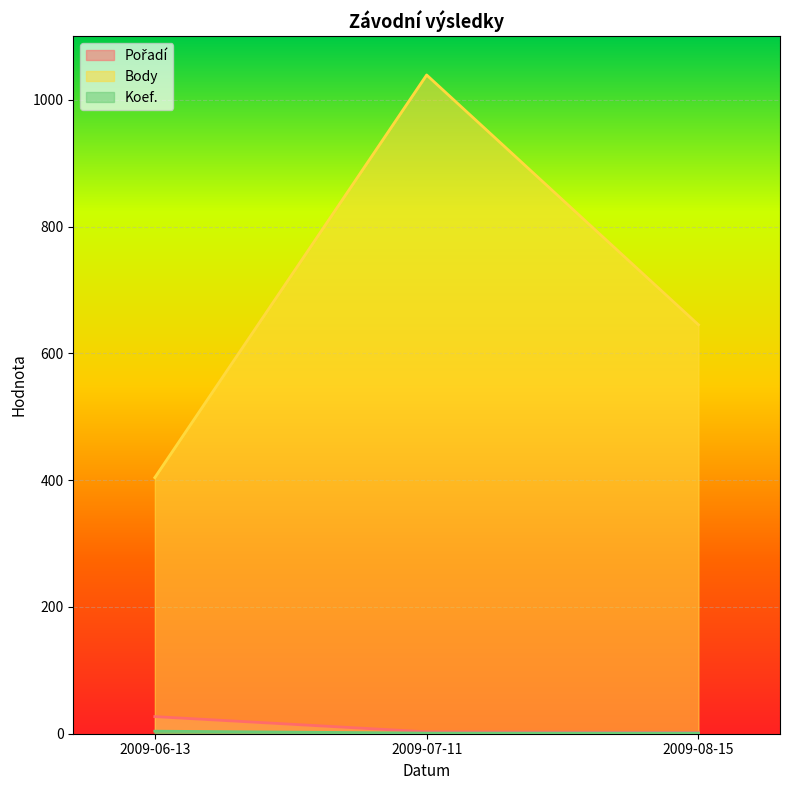

What is the label of the 1st point from the right?

2009-08-15